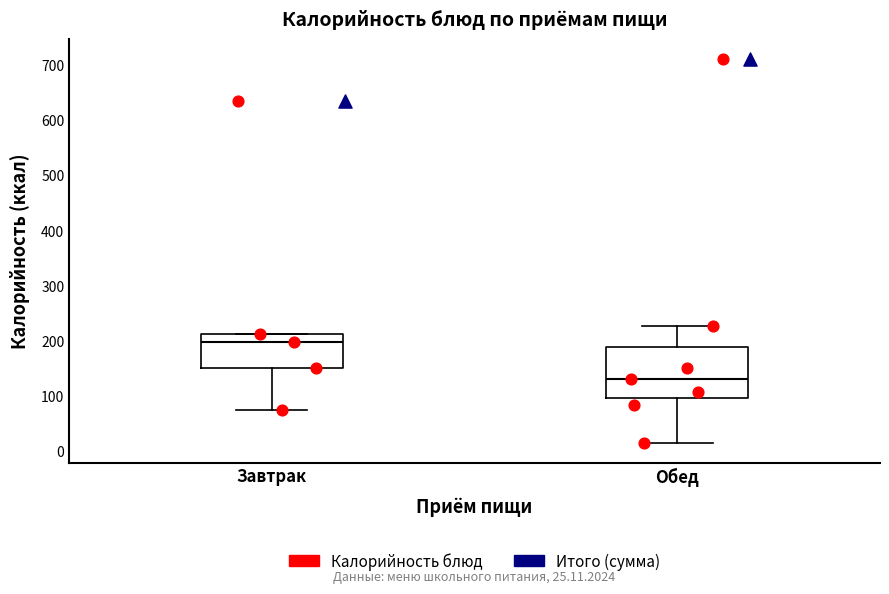

Which box has the lowest median line?

Обед